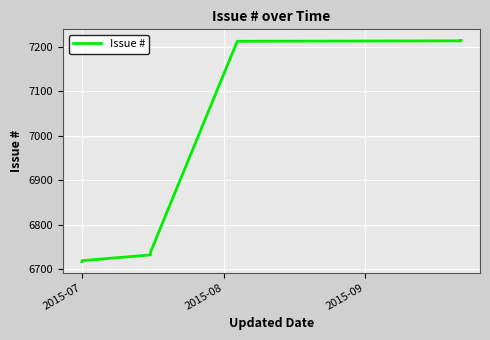

What is the minimum value shown in the chart?

6717